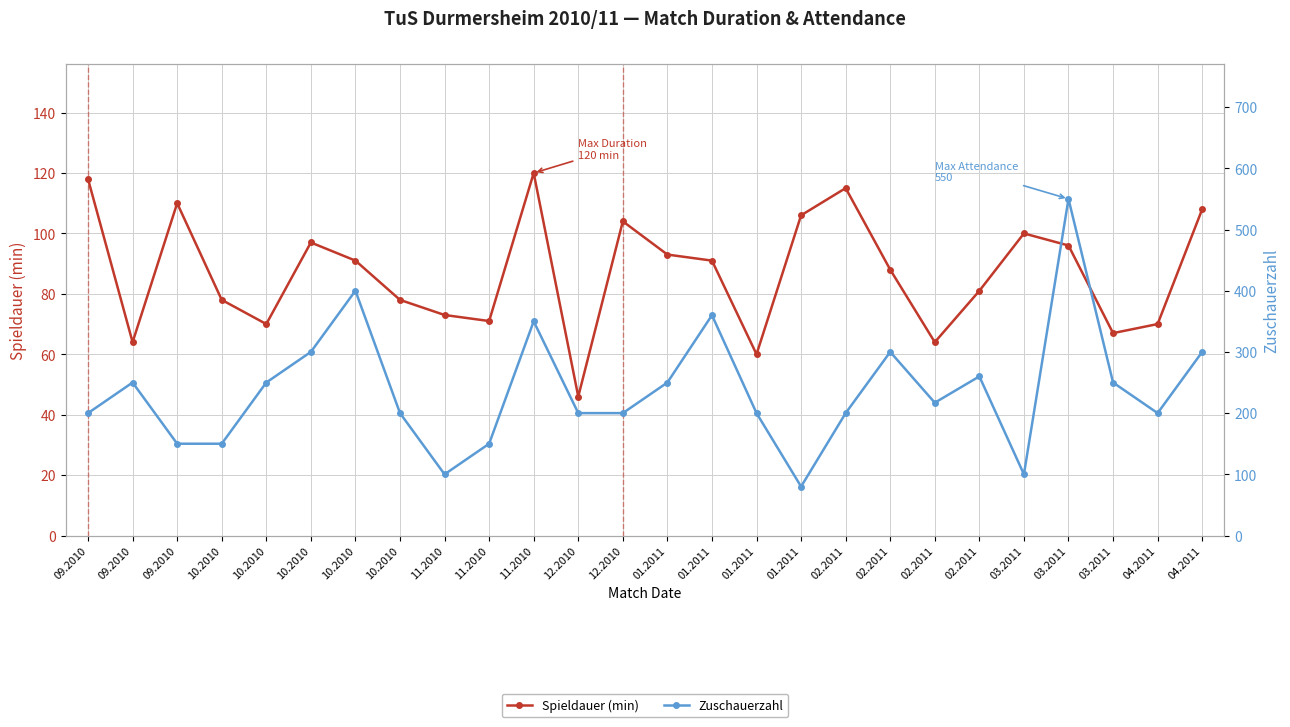

How many interior local valleys does the Zuschauerzahl series have?

5